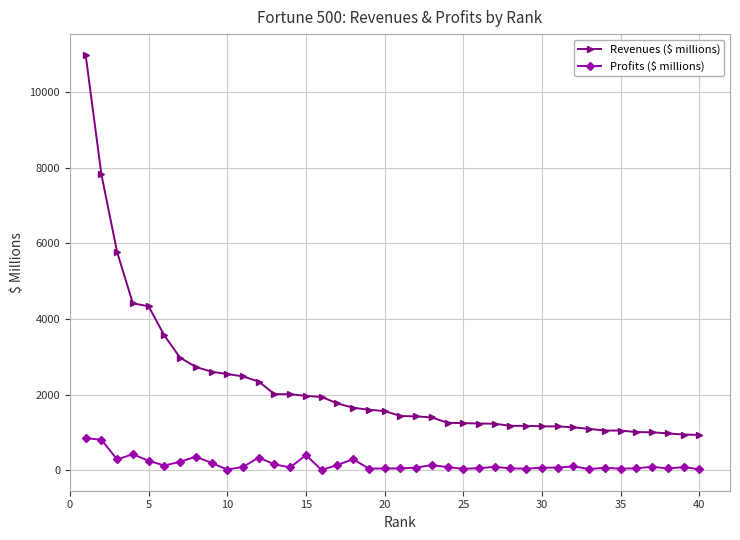

What is the sum of all Revenues ($ millions) values?

90103.0